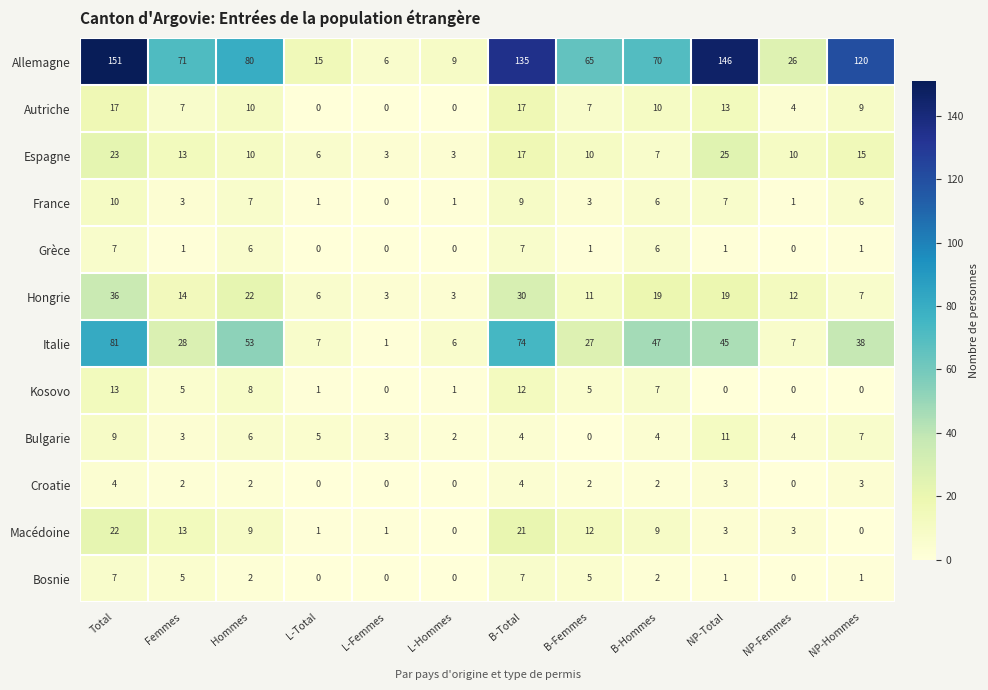

Between L-Hommes and NP-Total, which series saw the biggest shift?

Allemagne